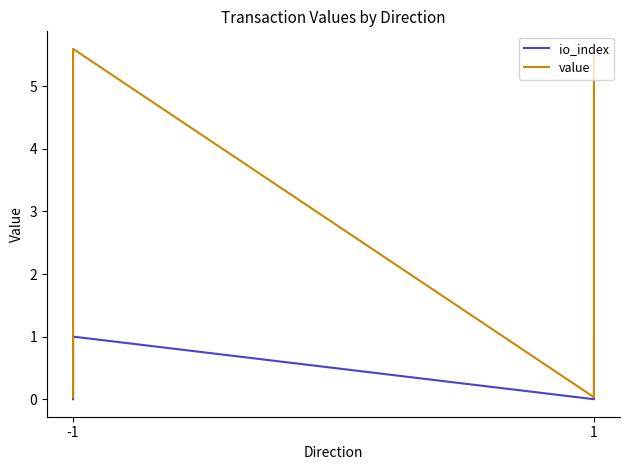

Rank the series by their maximum value, from lowest to highest.

io_index, value